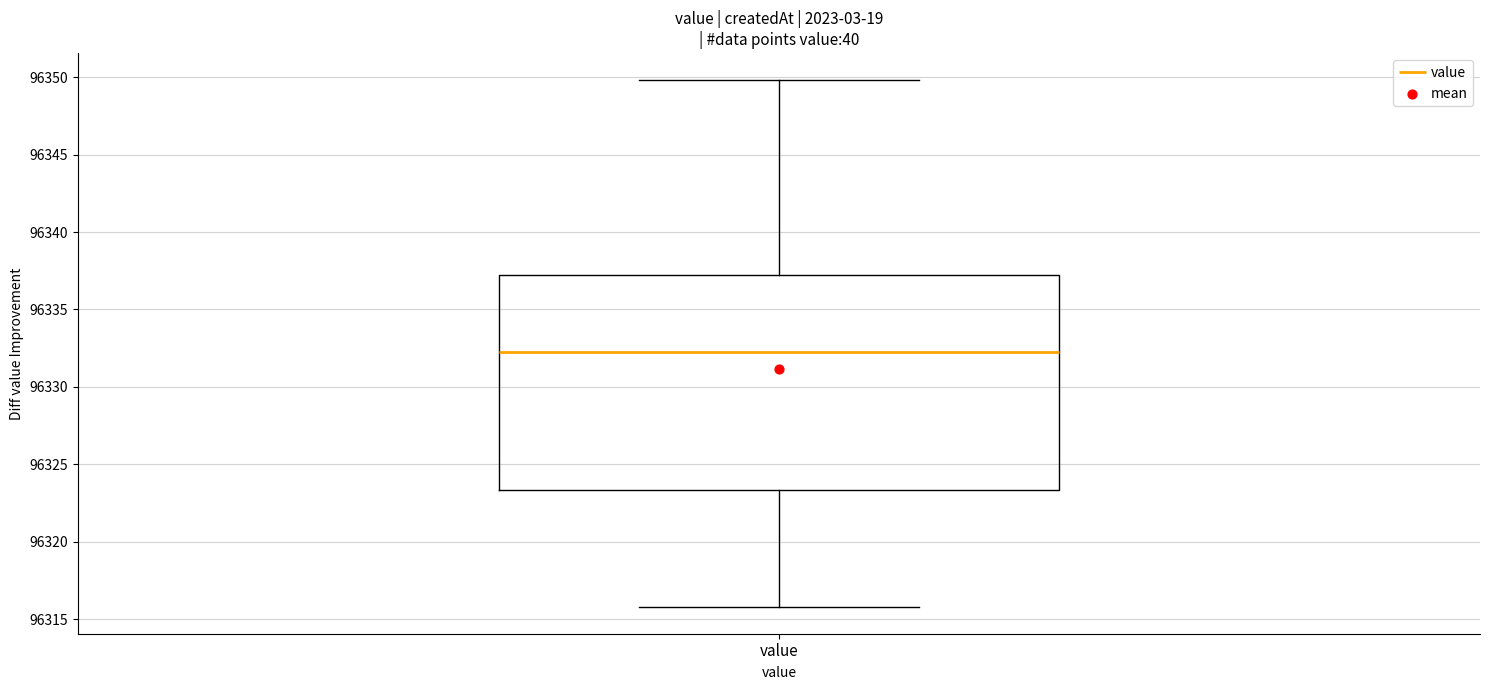

Read this box plot against the y-axis: the position of the median line, the range covered by the box, and the ends of both whiskers. The values are not printed on the chart, so give them approximately, as read against the axis.

median 96332.5, box 96323.5 to 96337.5, whiskers 96316.0 to 96350.0